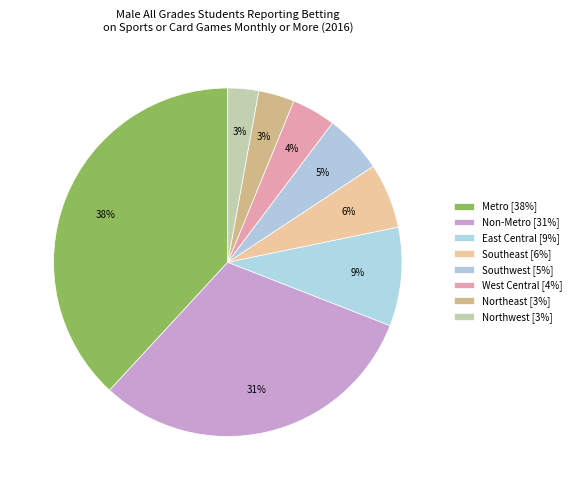

Between East Central and Northeast, which is larger?

East Central